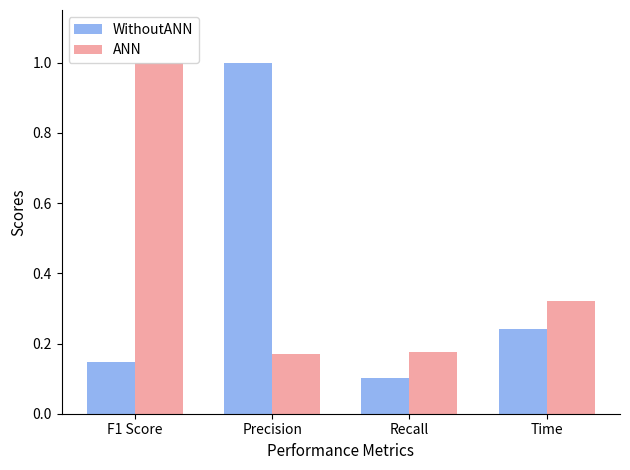

What is the greatest value displayed?

1.0